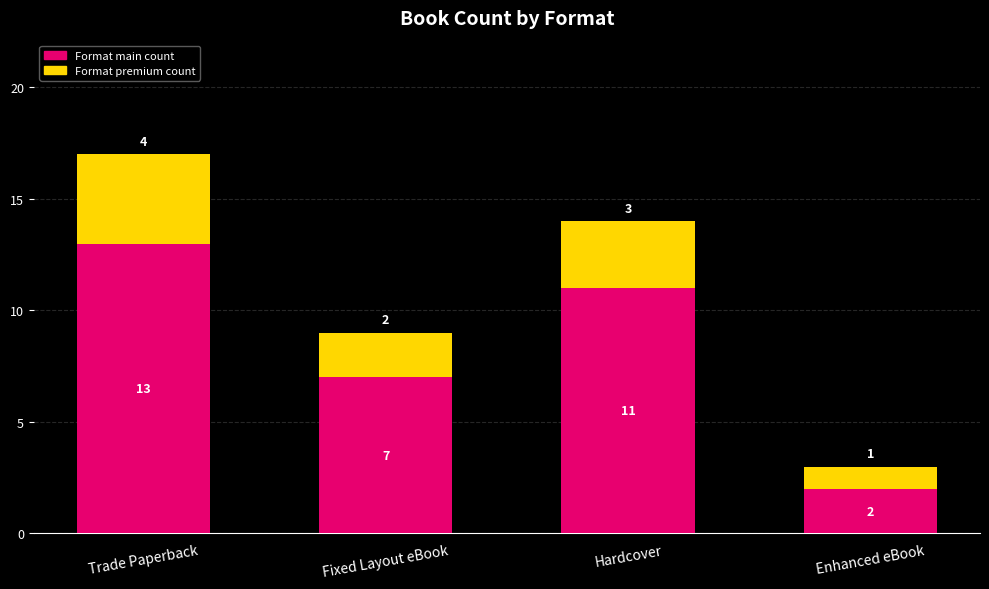

At which category is the sum across all series the highest?

Trade Paperback